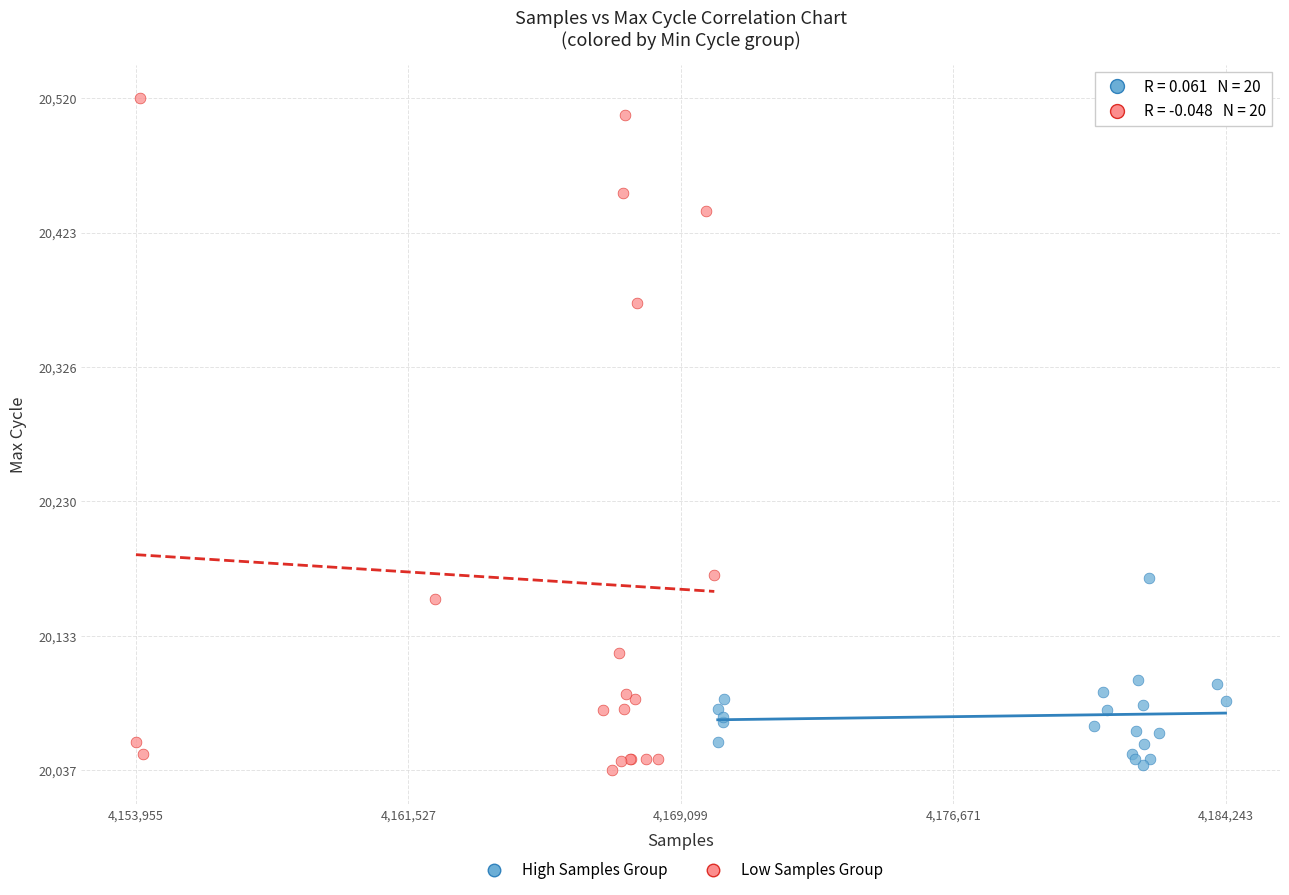

Which series has the widest spread of Y values?

Low Samples Group